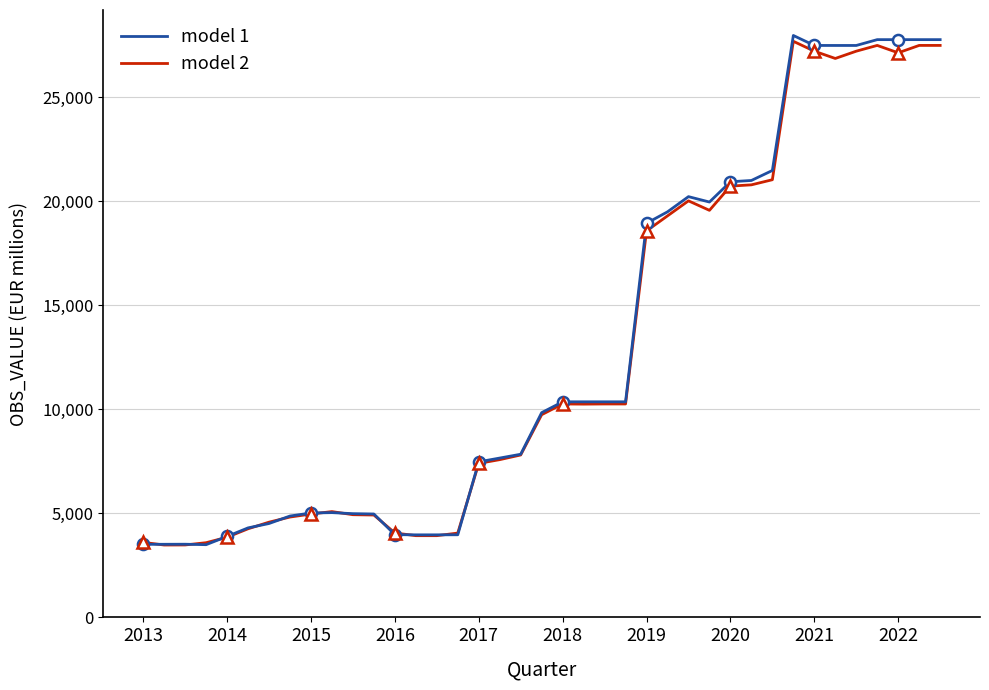

At which label is model 1 closest to 15729?

2019